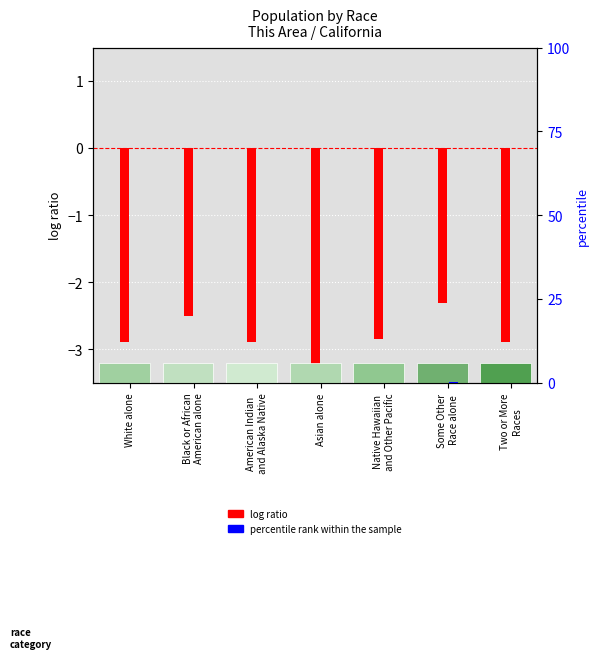

What is the value of the log ratio bar at the 5th from the left?

-2.8